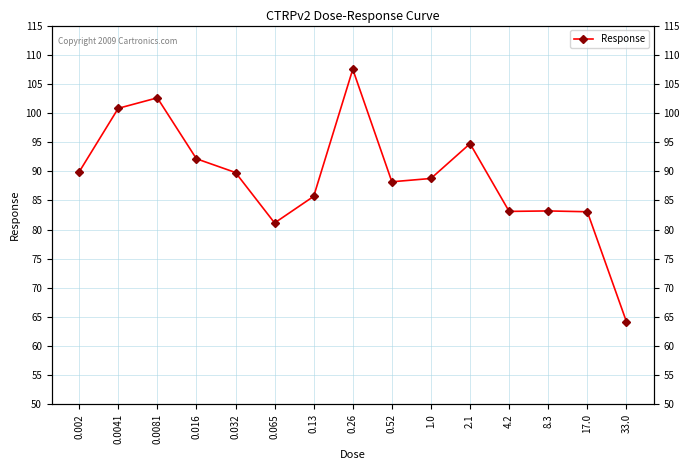

What is the sum of the values at 2.1 and 0.016?

186.9